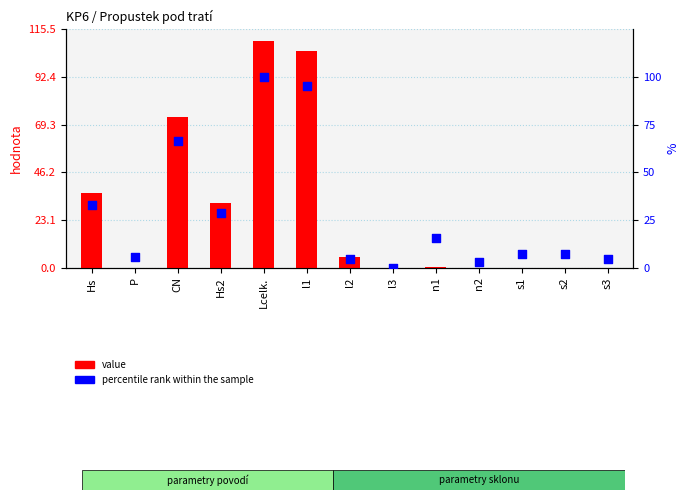

What is the total value across all series at Lcelk.?

210.0